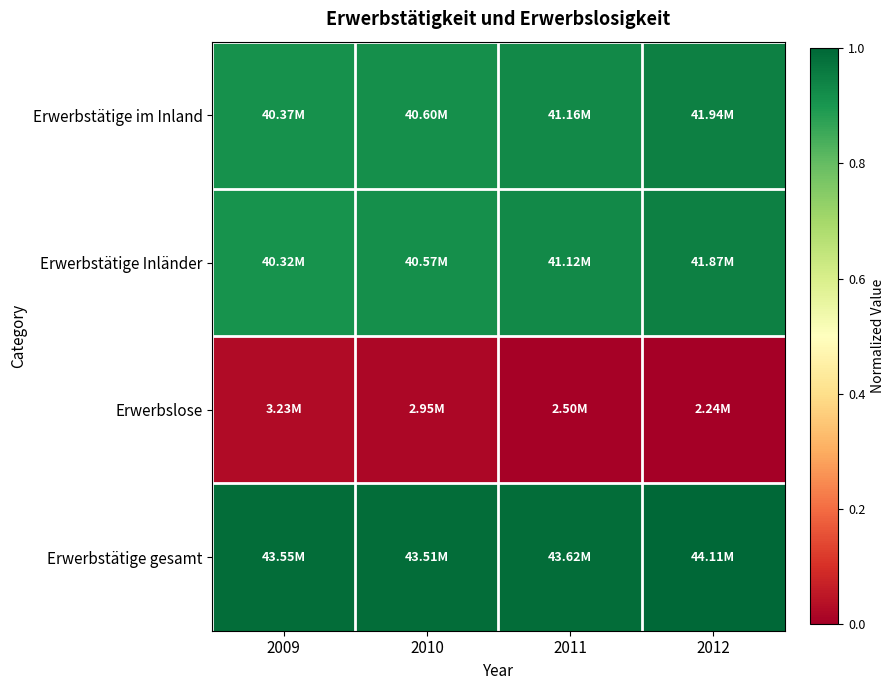

How many series are shown in this chart?

4